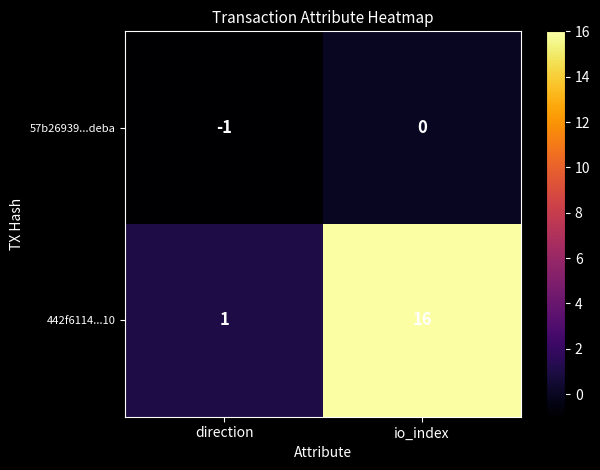

Which series has the largest total across all categories?

442f6114...10